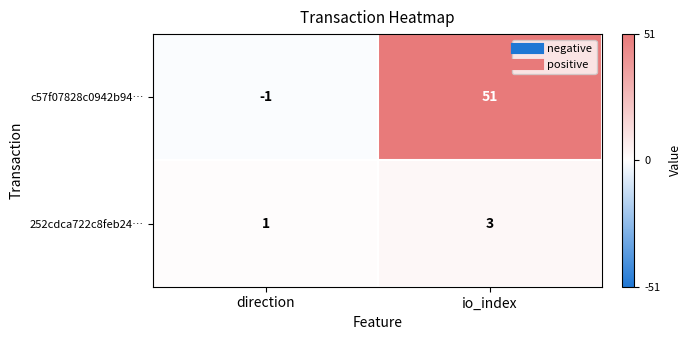

Where is c57f07828c0942b94… nearest to the value 25?

direction